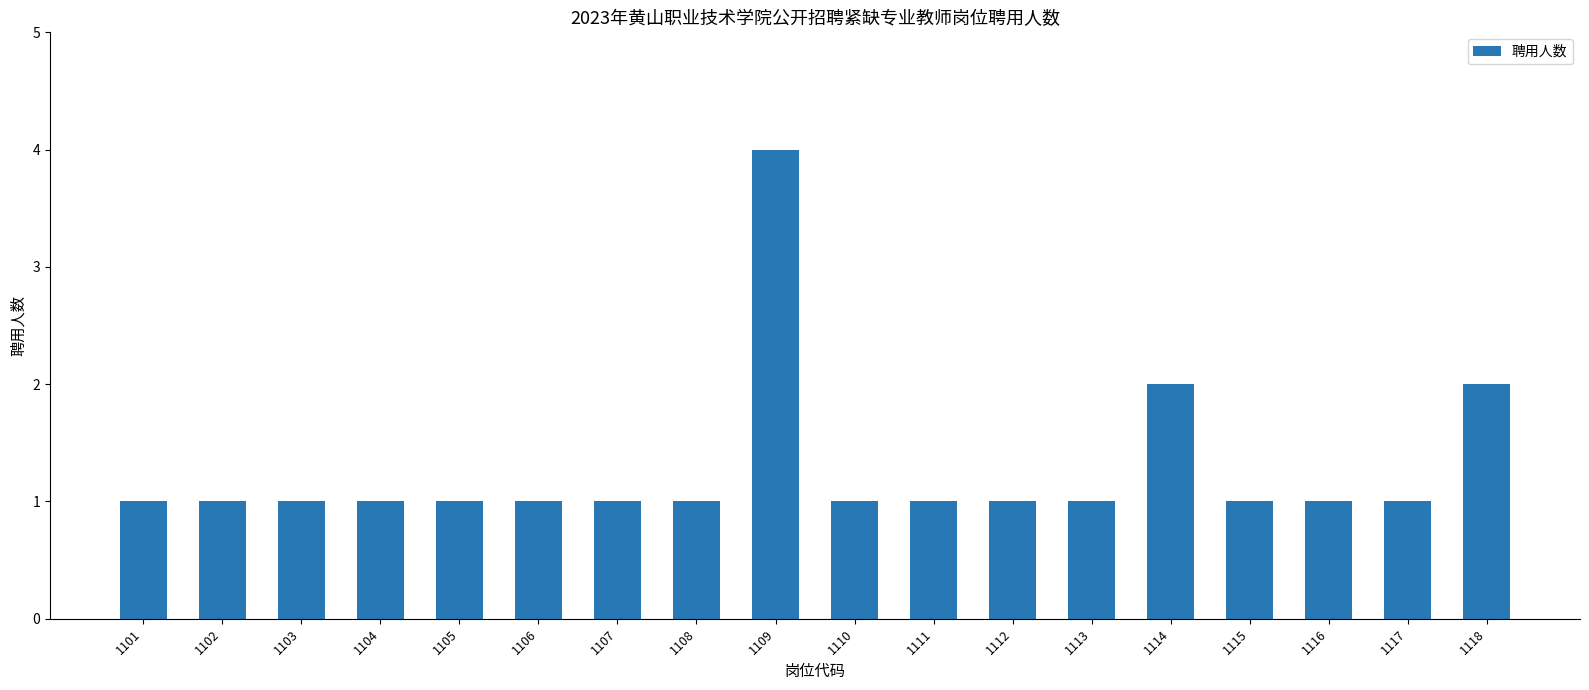

What is the sum of the values at 1110 and 1114?

3